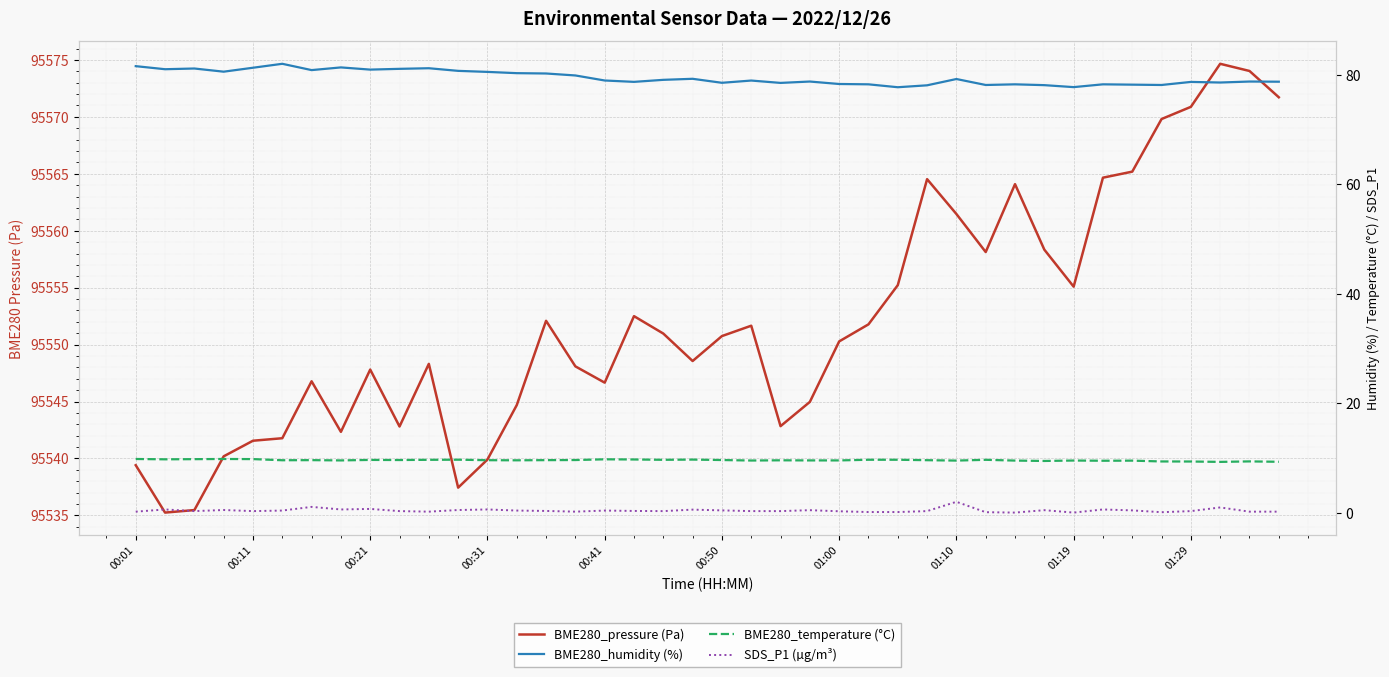

Is it true that BME280_pressure (Pa) equals 152223.7 at 01:00?

False